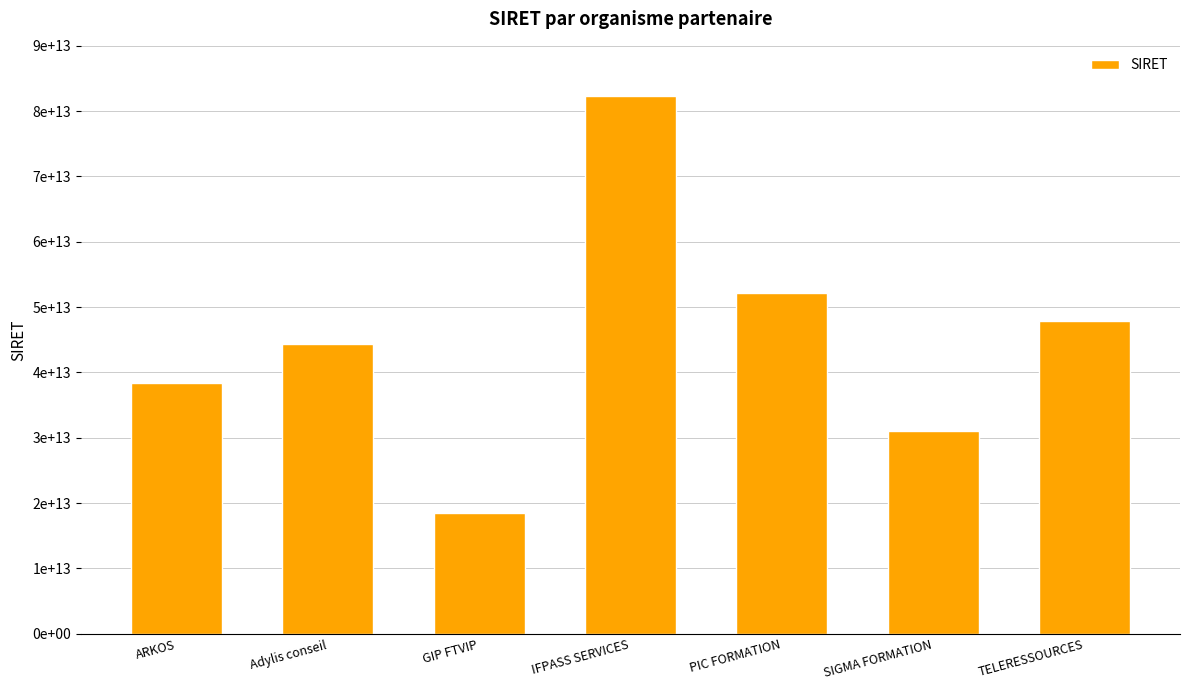

The chart shows a value of 73026724404517 at TELERESSOURCES. True or false?

False